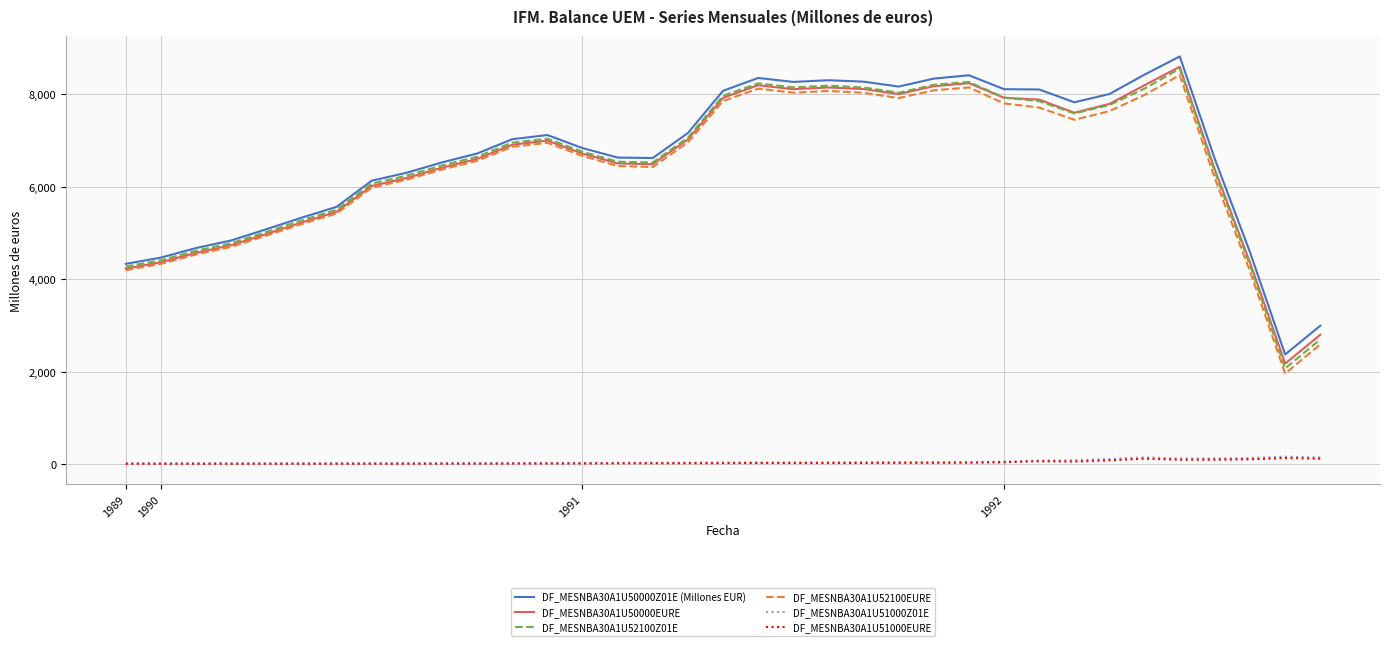

True or false: DF_MESNBA30A1U51000Z01E and DF_MESNBA30A1U50000EURE cross at least once.

False